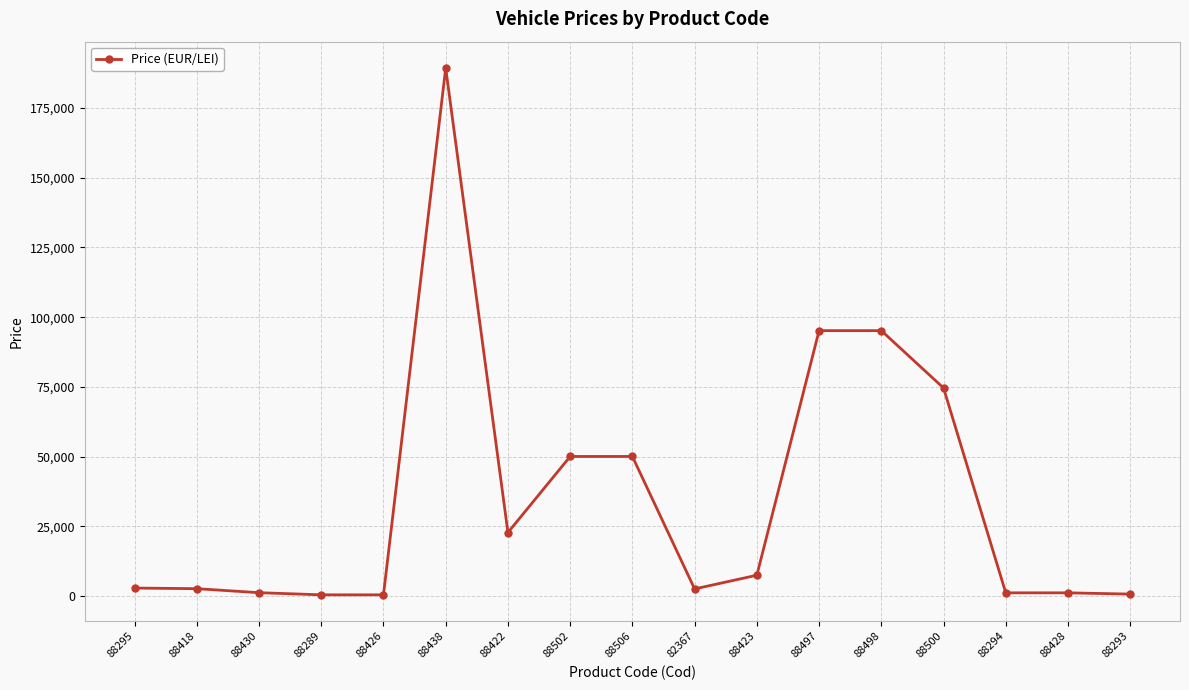

Which label corresponds to the largest value in the chart?

88438